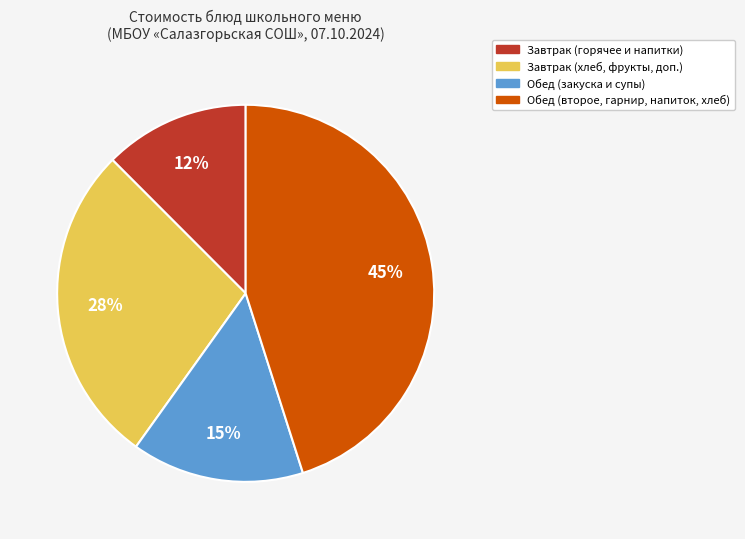

Is there any slice that represents more than half of the pie?

No